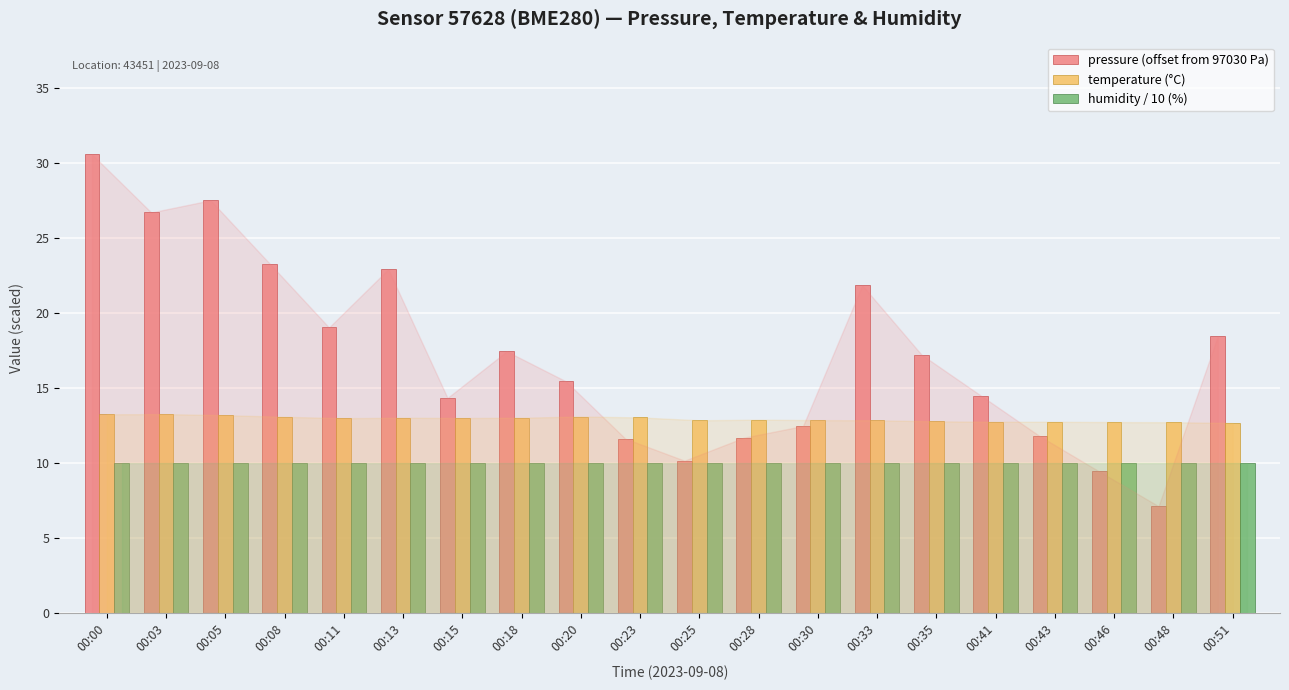

True or false: temperature (°C) has a value of 20.8 at 00:28.

False